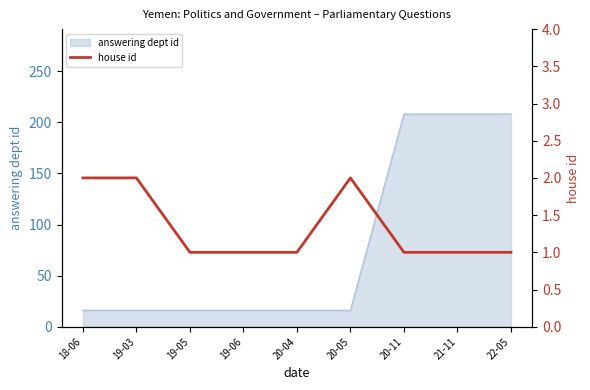

True or false: there are more than 0 points higher than both neighbors.

True